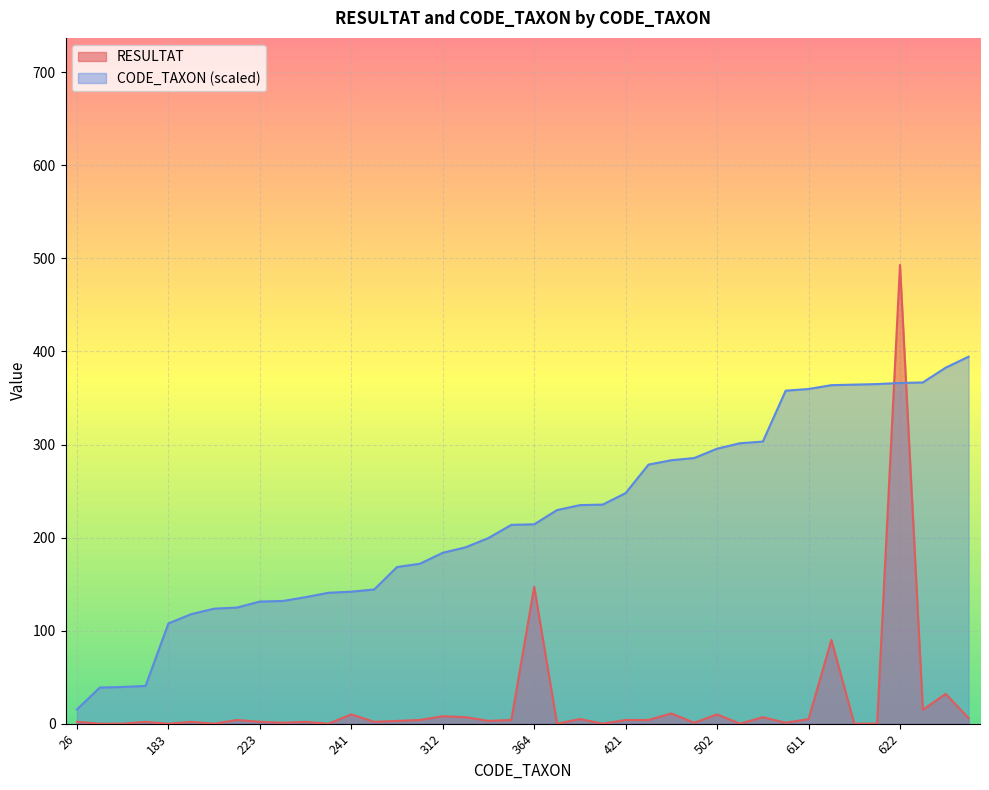

What are all the series names shown in the legend?

RESULTAT, CODE_TAXON (scaled)